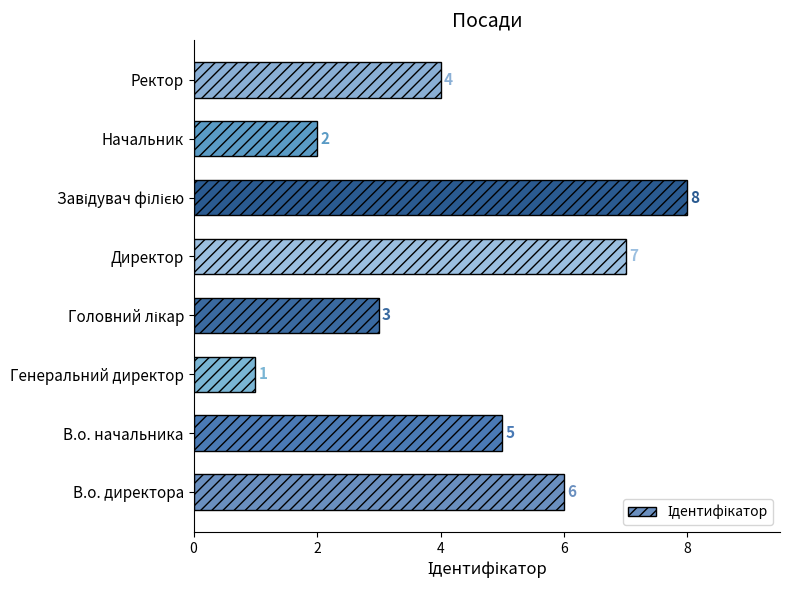

Count the values in the range 3 to 7.

5